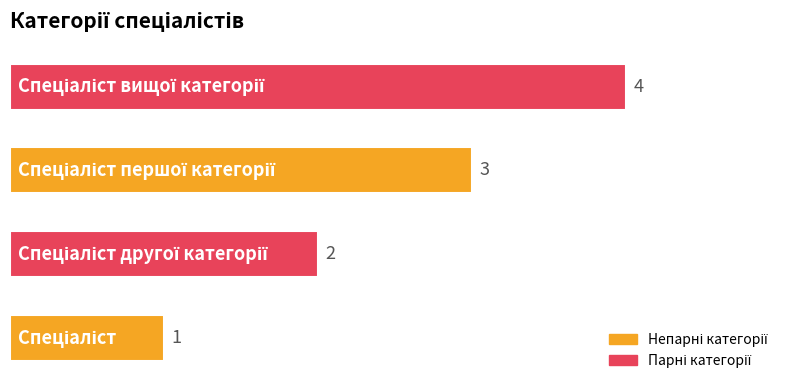

What is the sum of all values?

10